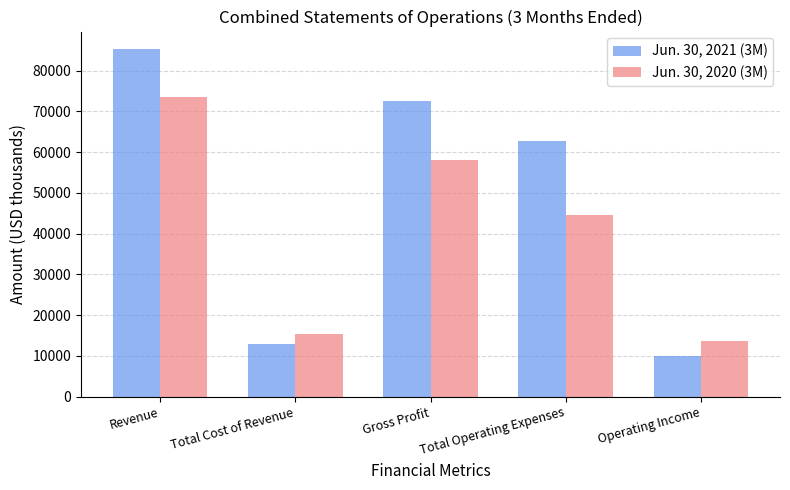

Where is Jun. 30, 2021 (3M) nearest to the value 47610?

Total Operating Expenses